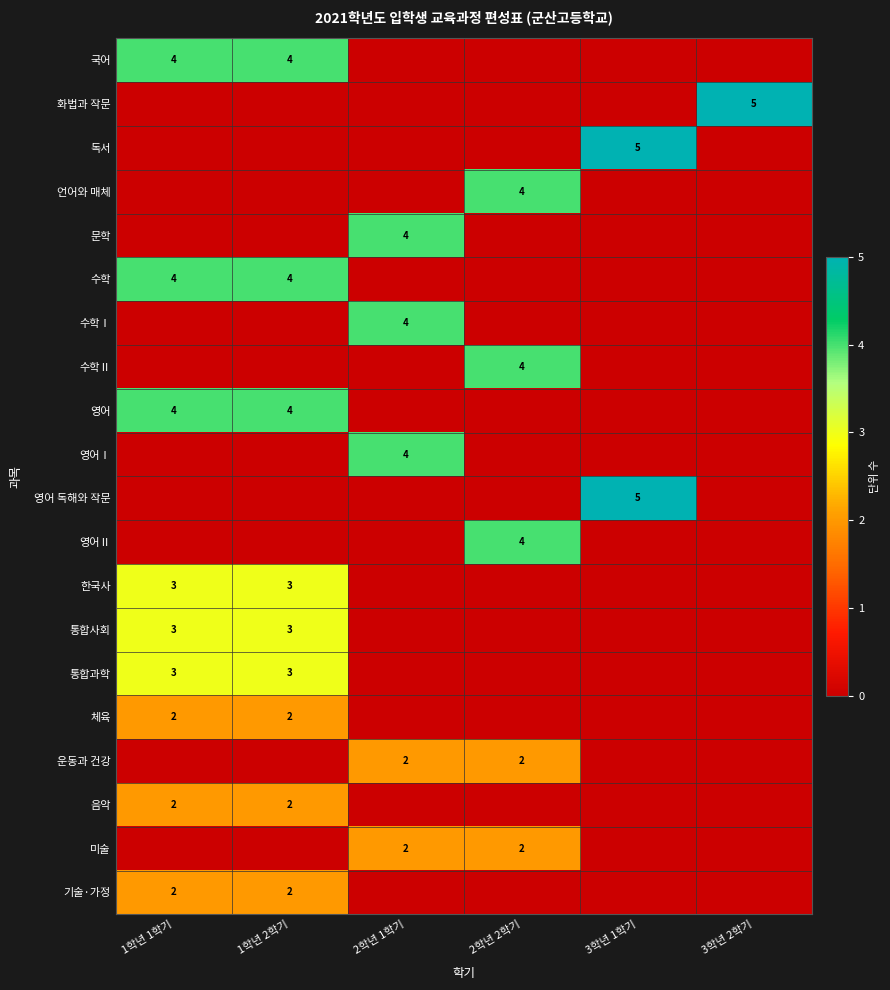

What is the difference between the highest and lowest values at 3학년 2학기?

5